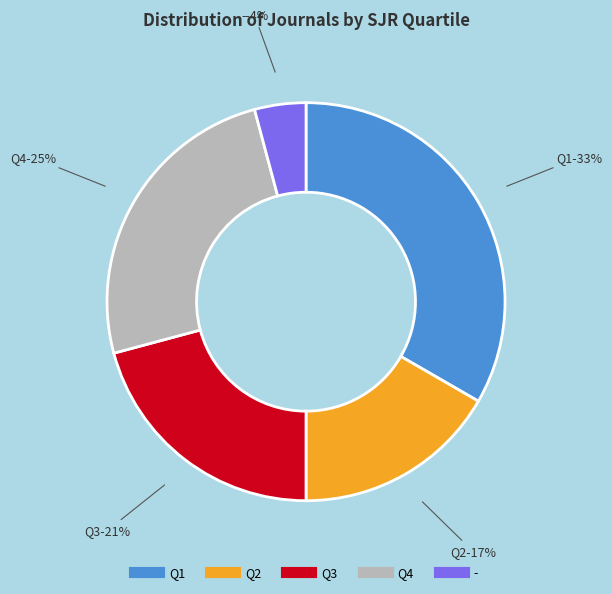

How many slices are in this pie chart?

5